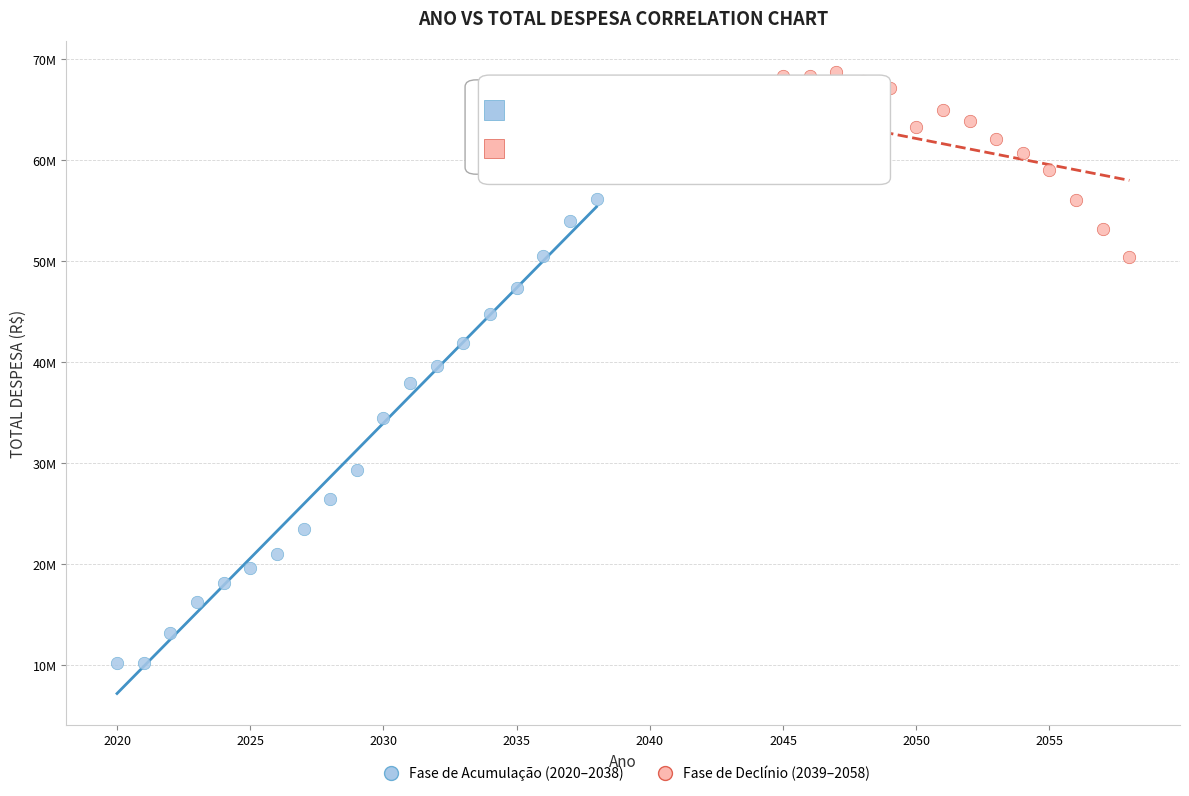

Which series has the largest Y range (max minus min)?

Fase de Acumulação (2020–2038)